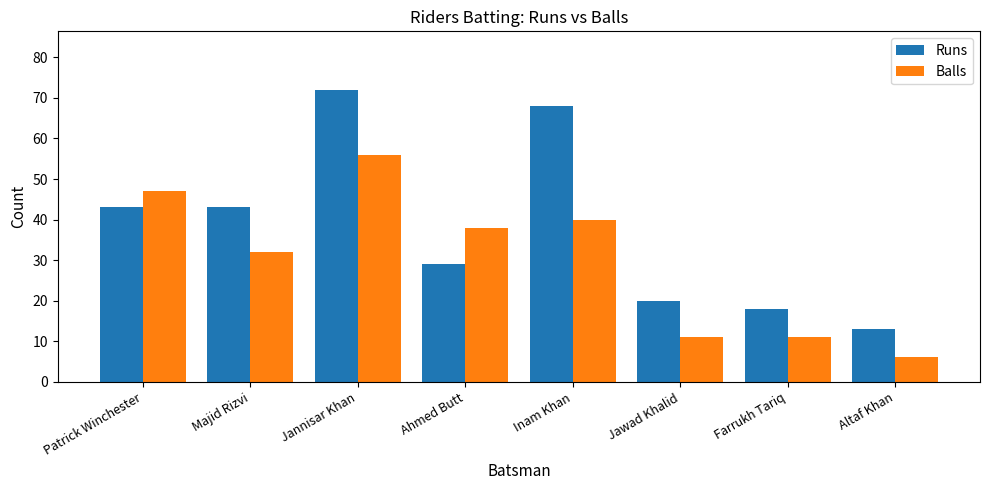

How many data points in Runs are less than 43?

4